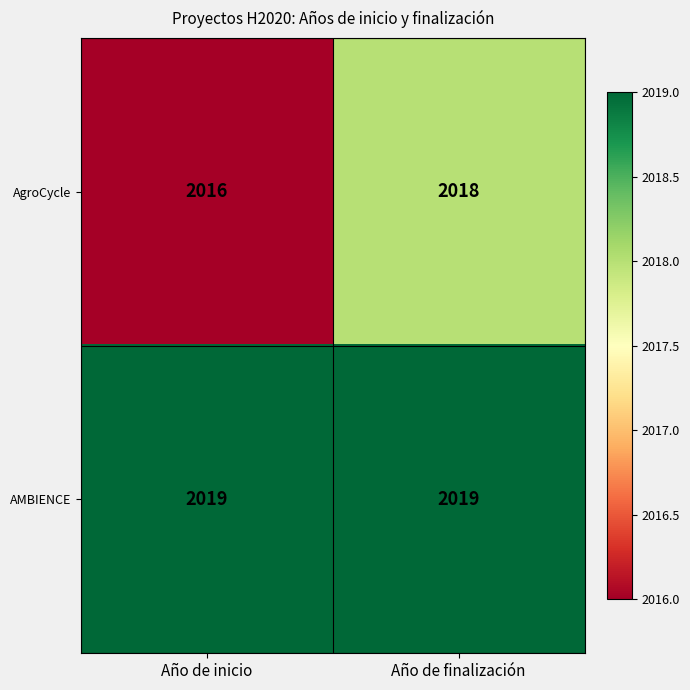

Reading left to right, transcribe all the data shown in this chart.

AgroCycle: 2016	2018
AMBIENCE: 2019	2019